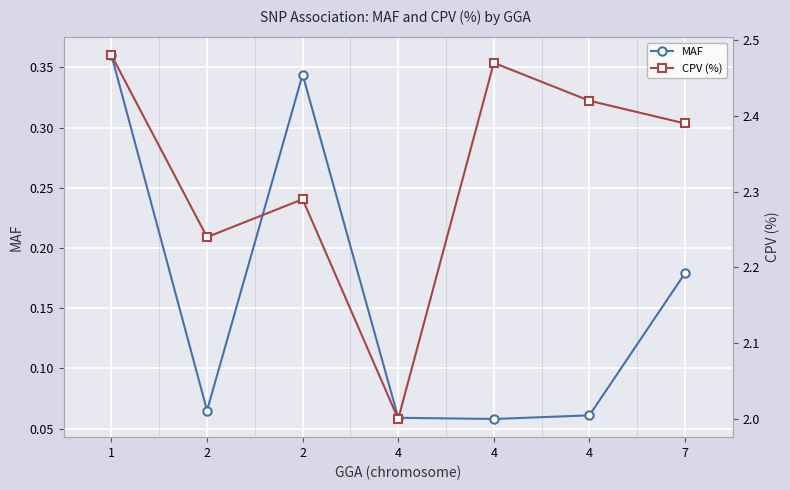

True or false: CPV (%) has more than 1 interior local peaks.

True